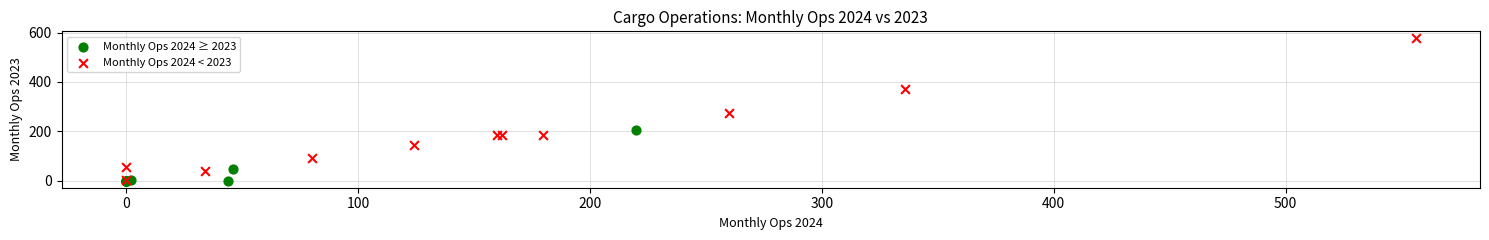

Which series has the largest Y range (max minus min)?

Monthly Ops 2024 < 2023